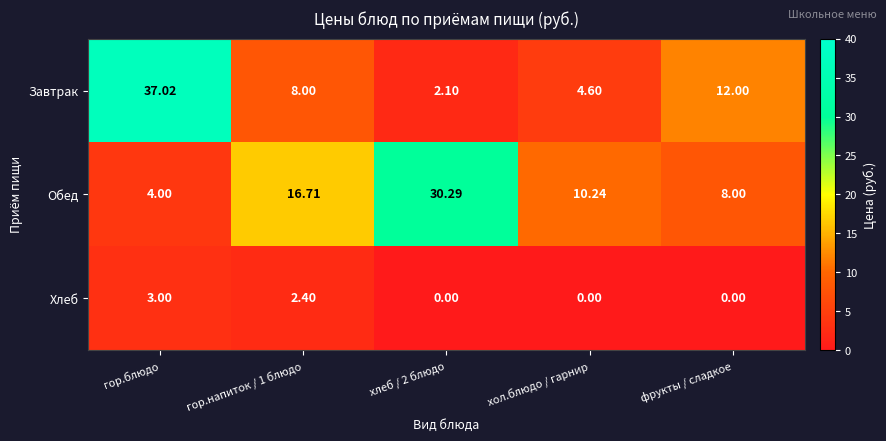

Rank the series at хлеб / 2 блюдо from highest to lowest value.

Обед, Завтрак, Хлеб